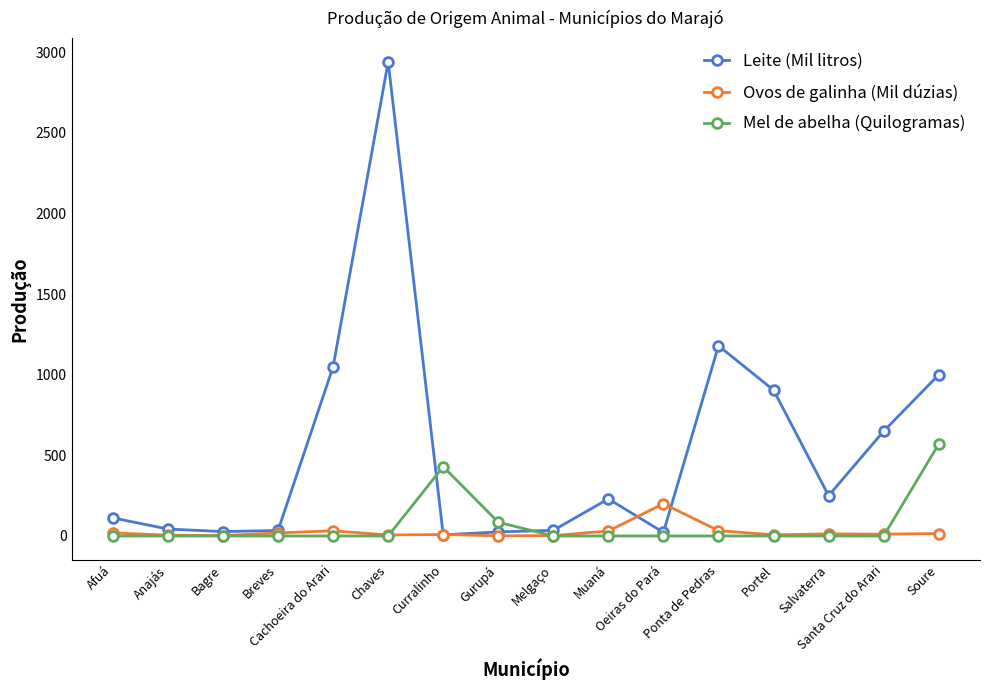

In Ovos de galinha (Mil dúzias), how many points are lower than both neighbors (excluding endpoints)?

5